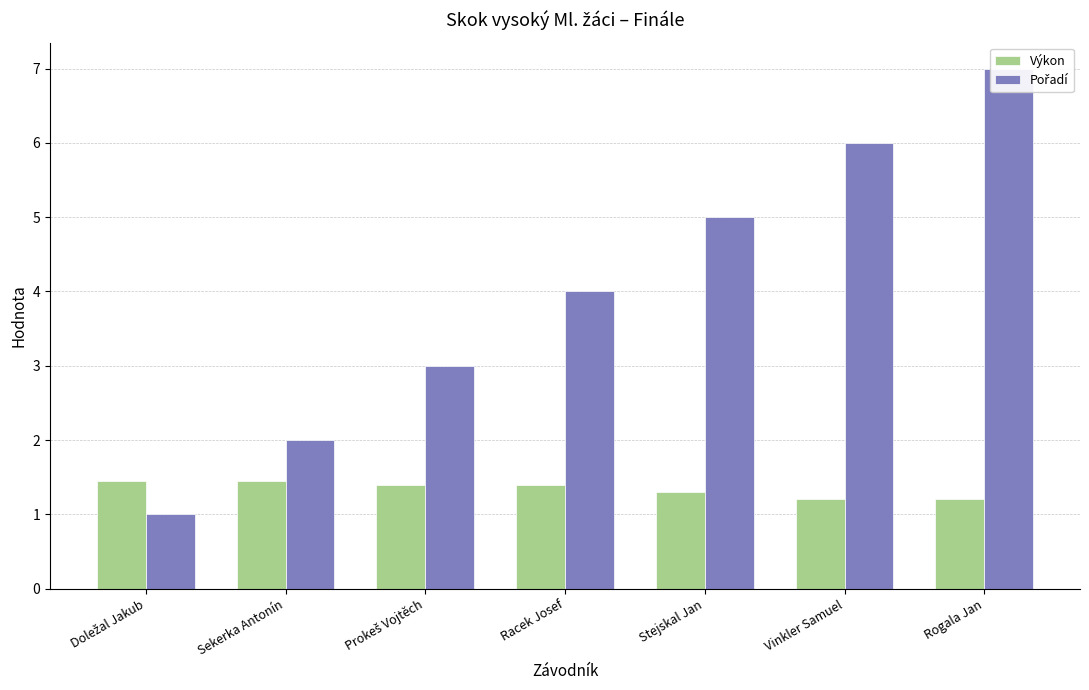

What is the value of the Výkon bar at the 1st from the left?

1.4